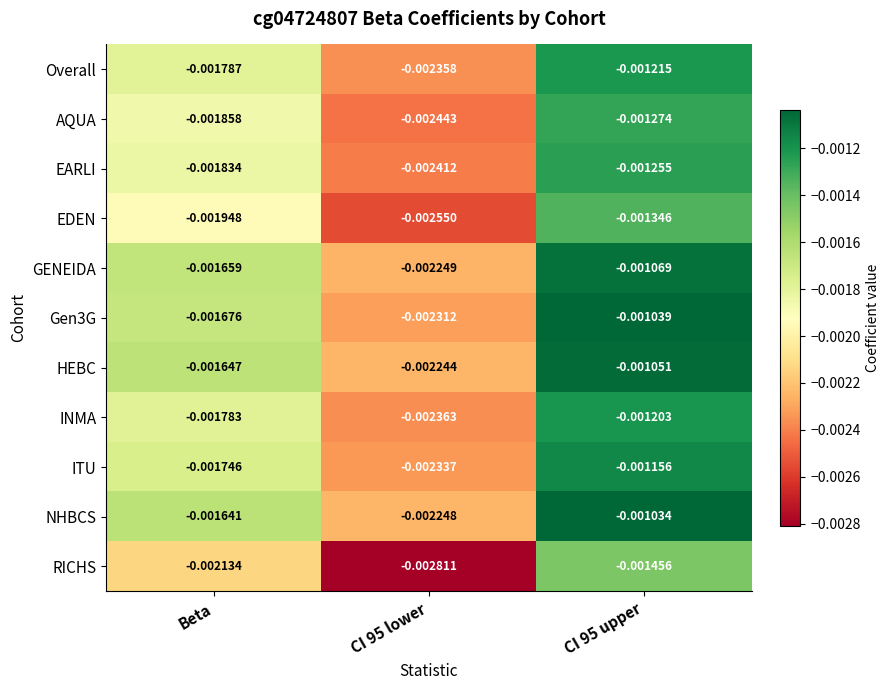

Which series has the widest spread of values?

RICHS